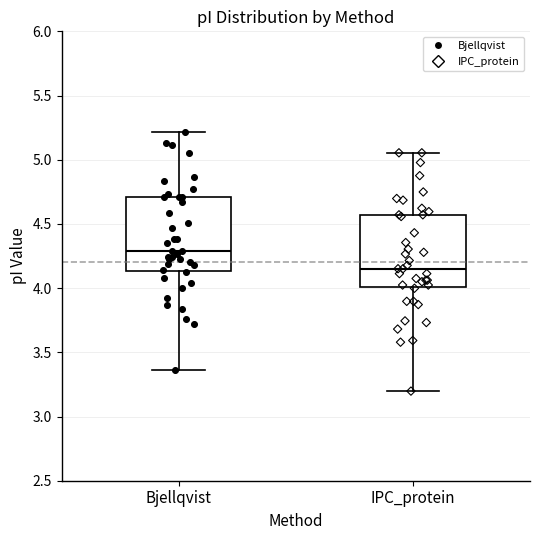

Reading left to right, transcribe this box plot: for each box, give where its median line is, the range the box spans, and where its two whiskers end, as read against the y-axis. The values are not printed on the chart, so give them approximately, as read against the axis.

Bjellqvist: median 4.30, box 4.15 to 4.70, whiskers 3.35 to 5.20
IPC_protein: median 4.15, box 4.00 to 4.55, whiskers 3.20 to 5.05